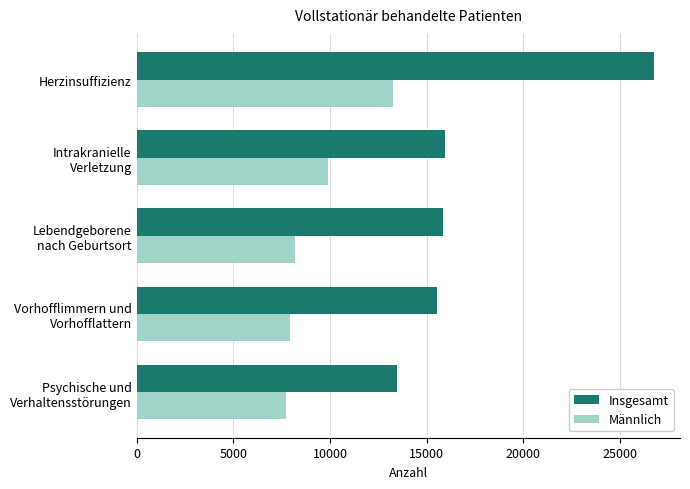

Rank the series by their maximum value, from lowest to highest.

Männlich, Insgesamt